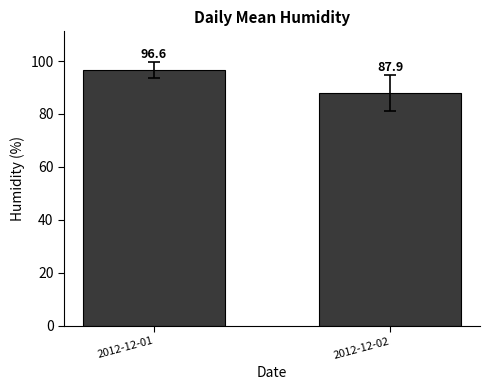

How many distinct data groups are displayed?

1